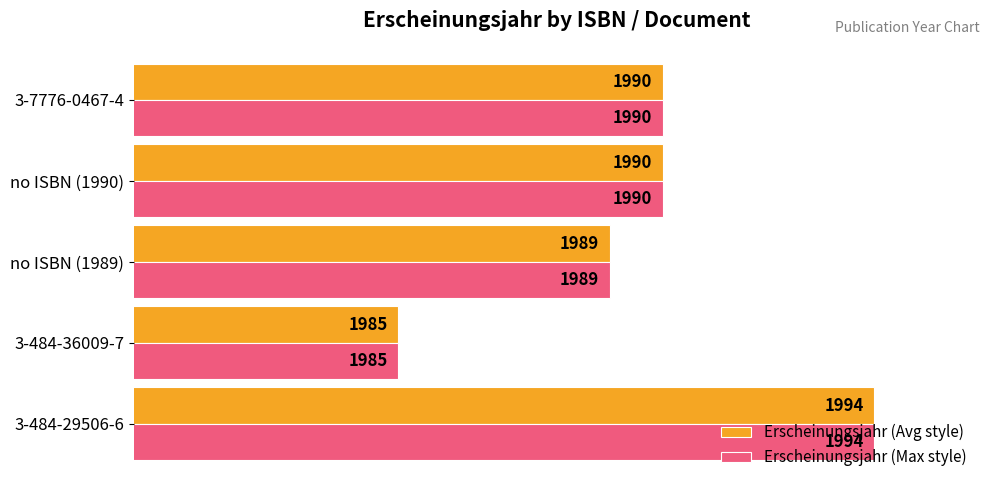

What is the difference between the second highest and minimum values in the Erscheinungsjahr (Avg style) series?

5